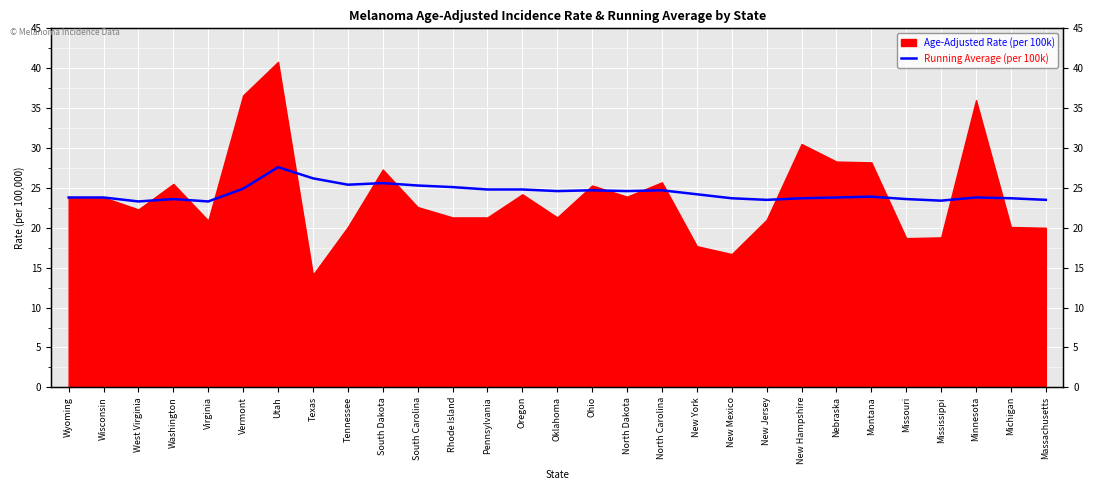

What is the label of the 17th point from the left?

North Dakota